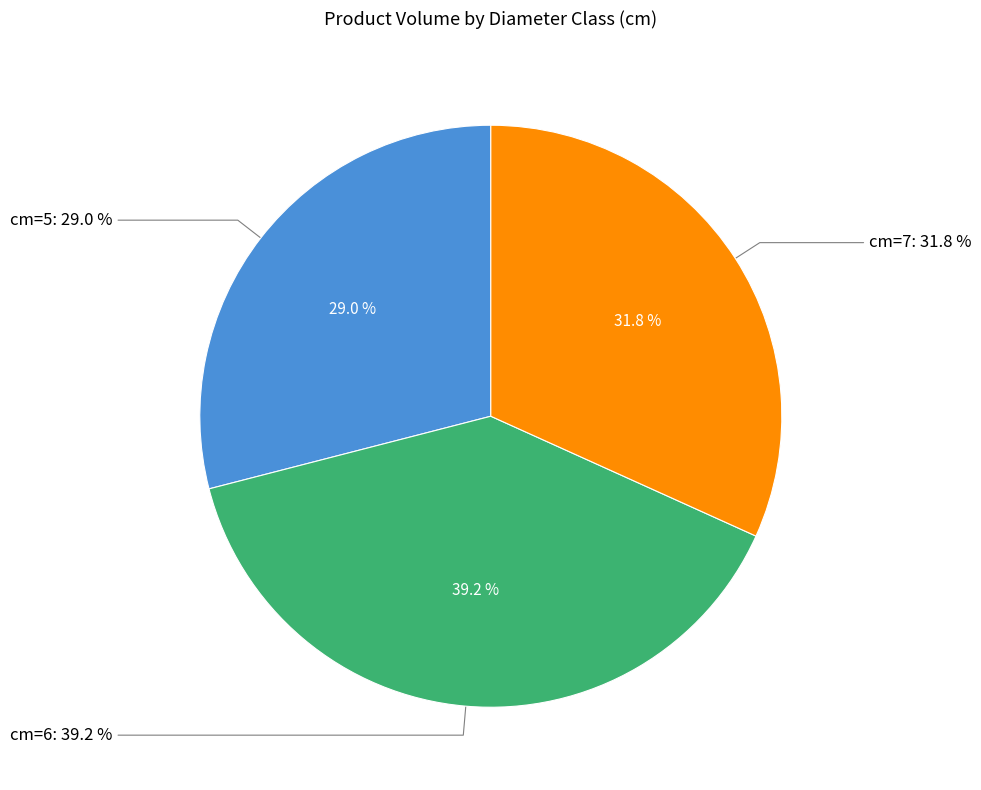

True or false: cm=7 accounts for 46% of the total.

False